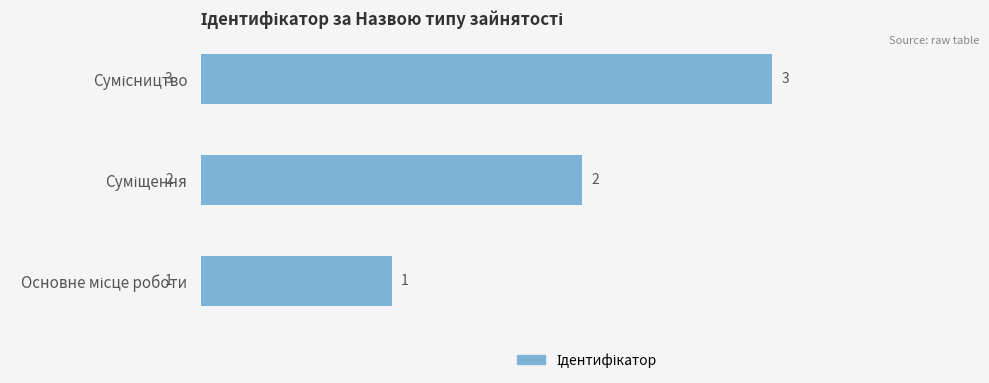

How many values are between 1 and 3?

3